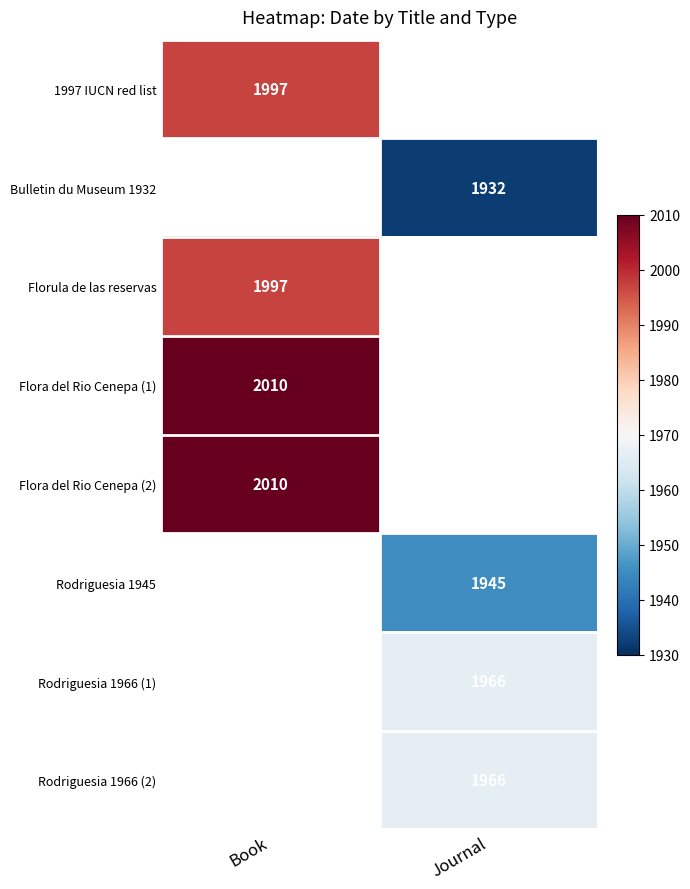

Which label corresponds to the smallest value in the chart?

Journal